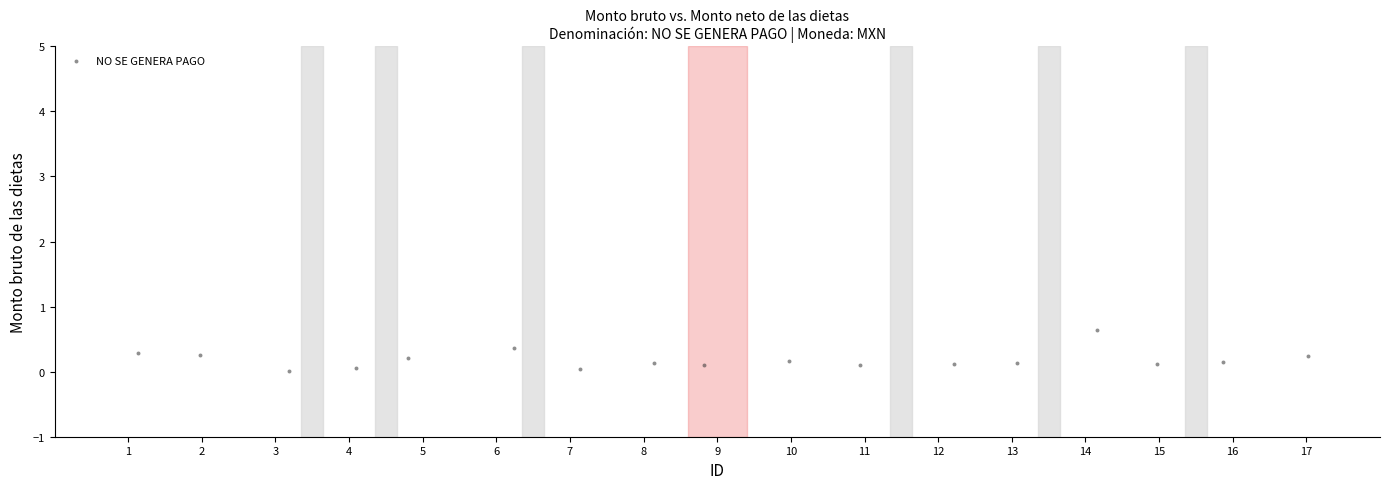

What is the range of X values (max minus min)?

15.9